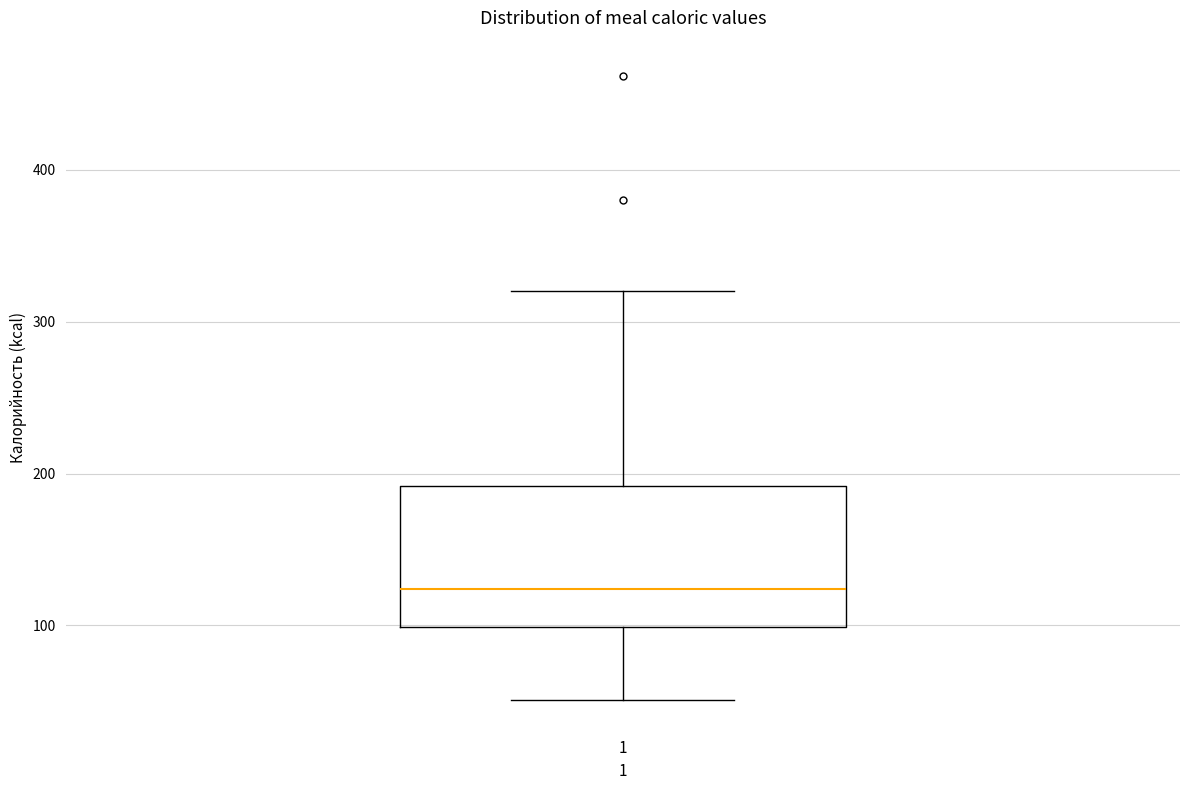

Transcribe this box plot: give where the median line is, the range the box spans, and where the two whiskers end, as read against the y-axis. The values are not printed on the chart, so give them approximately, as read against the axis.

median 120, box 100 to 190, whiskers 50 to 320